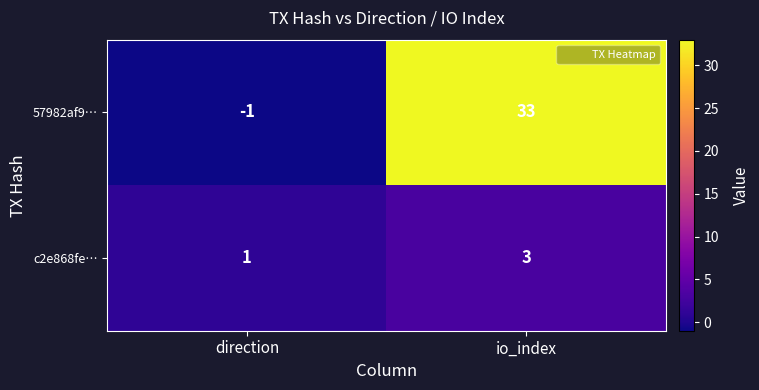

How many data points in 57982af9… are less than 33?

1